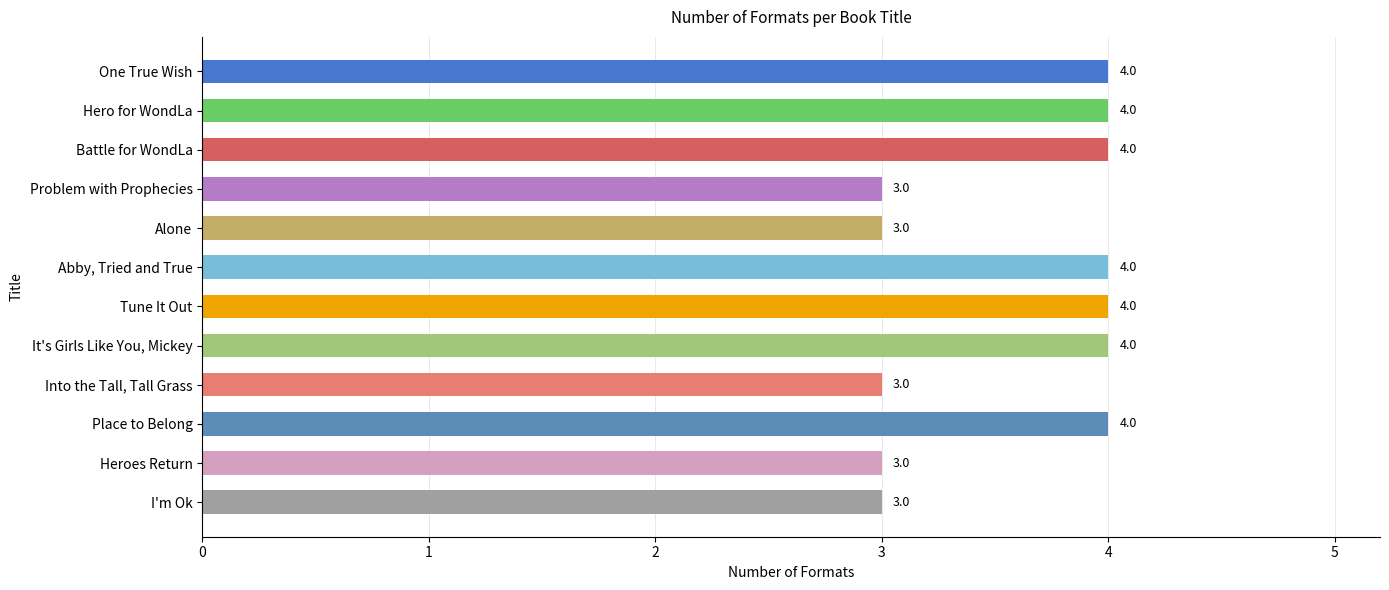

What is the minimum value shown in the chart?

3